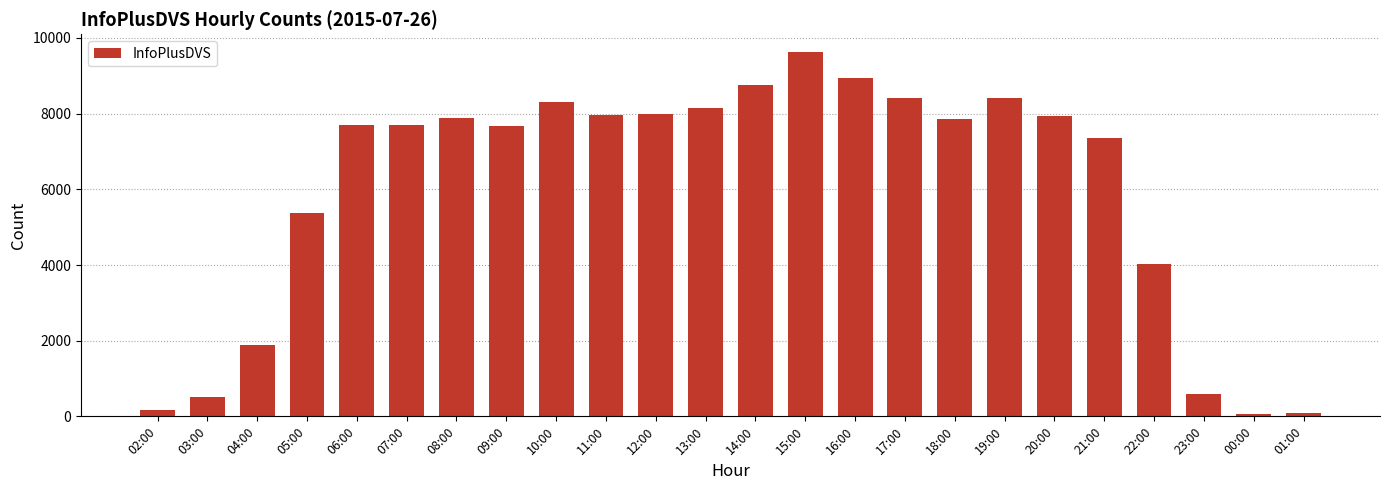

True or false: the data shows 13332 at 18:00.

False